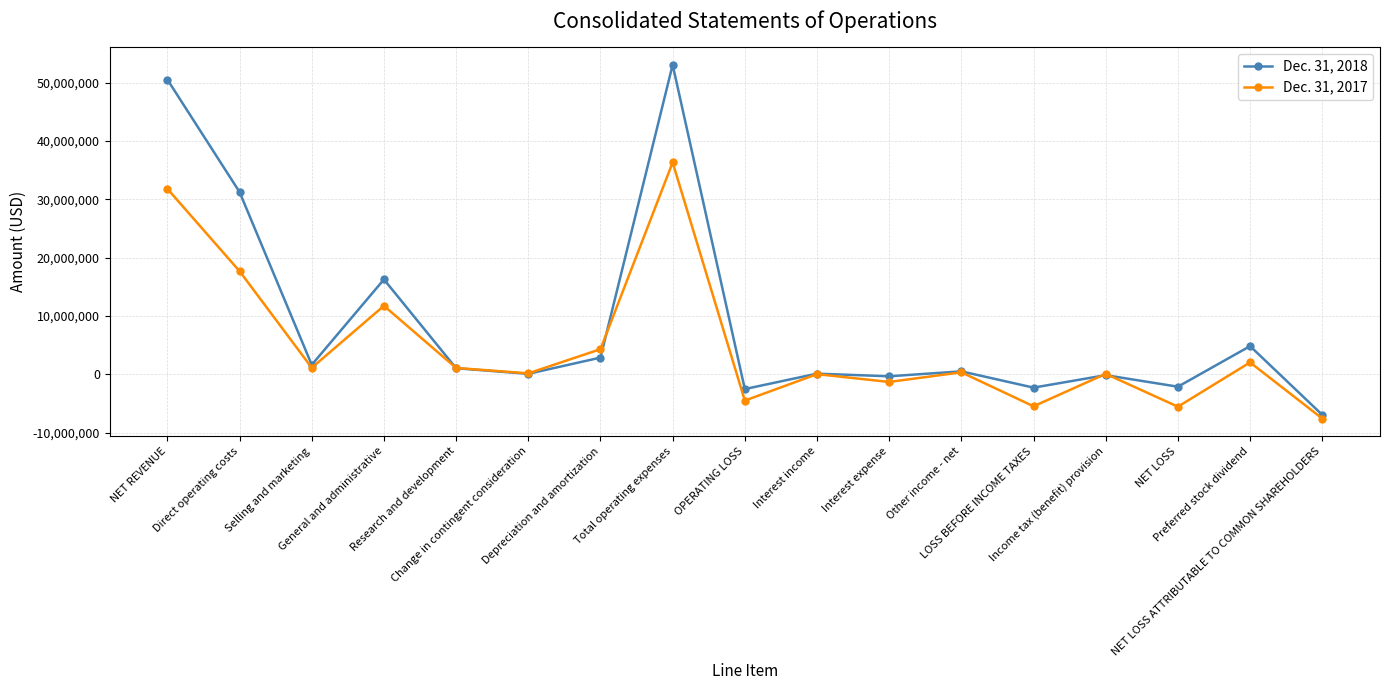

What is the label of the 3rd point from the right?

NET LOSS